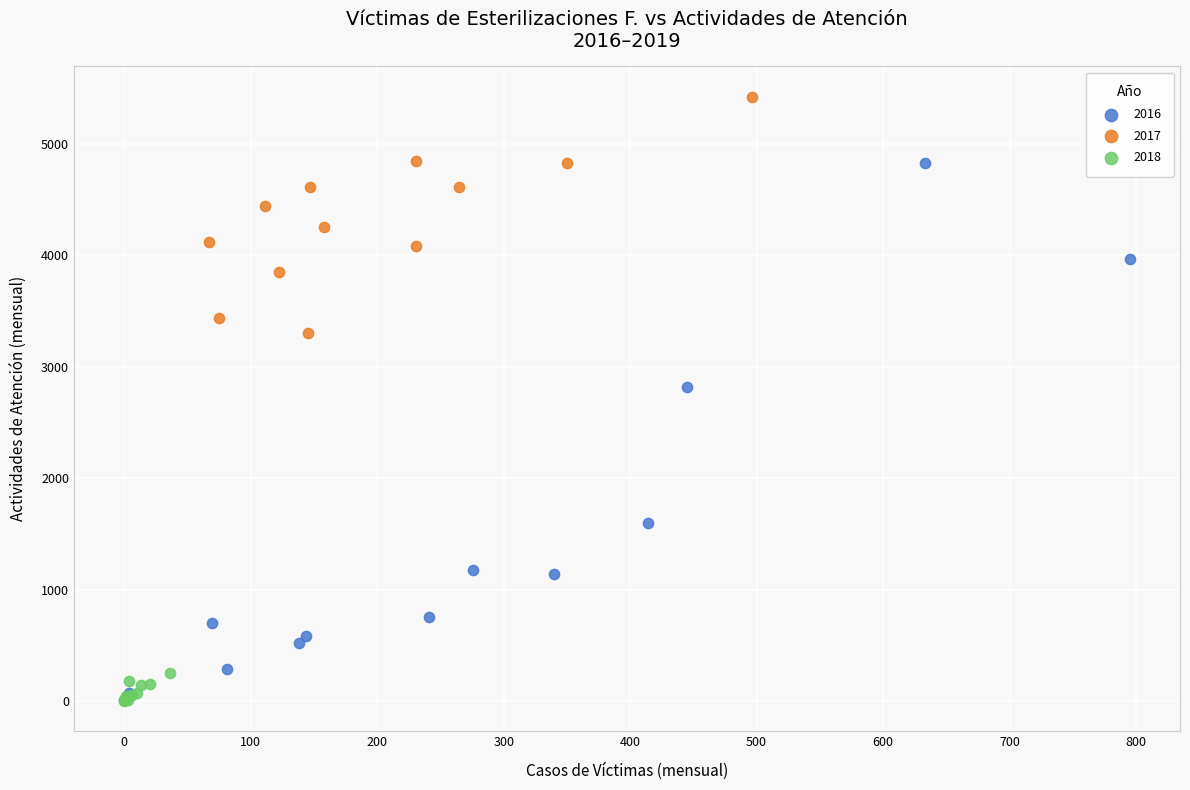

Which series reaches the maximum Y coordinate?

2017